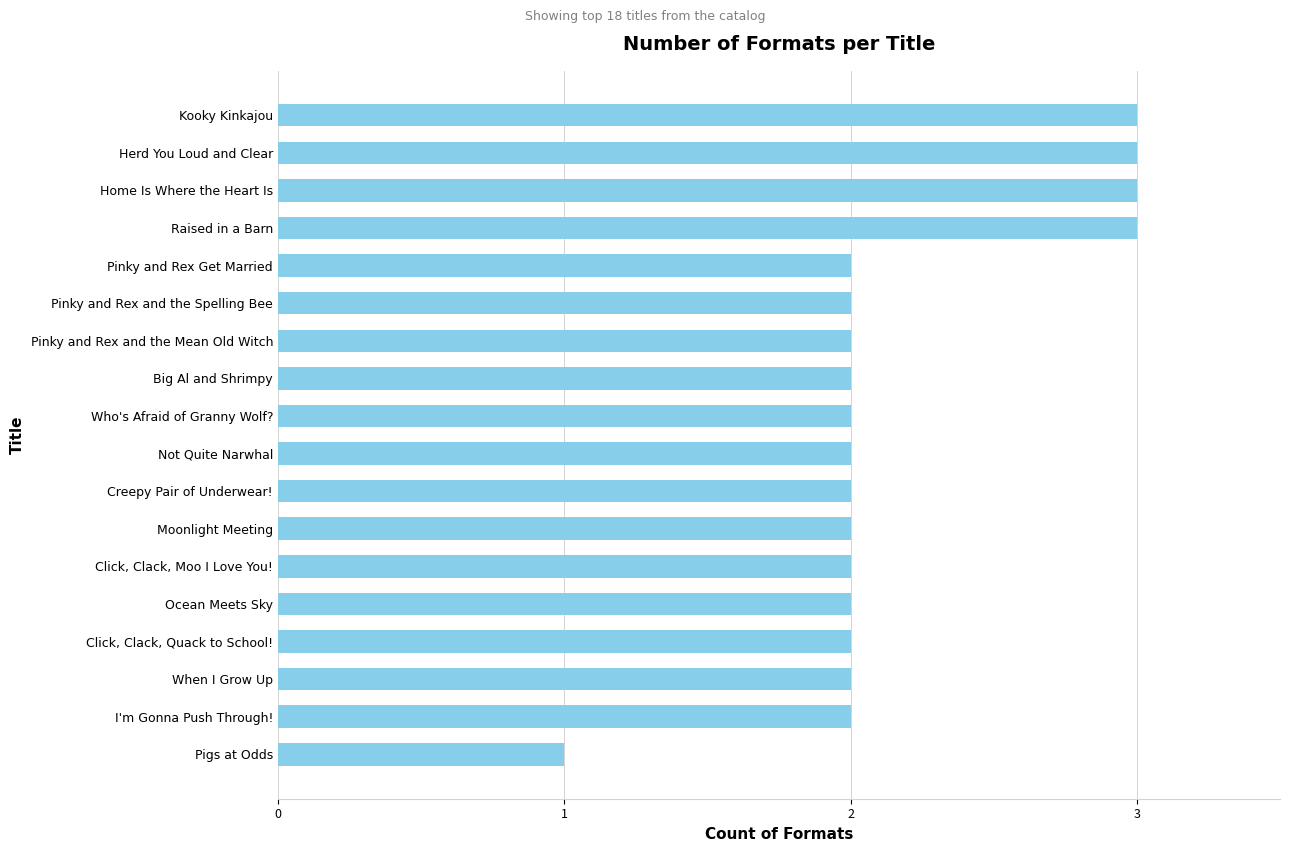

Approximately how many times larger is the value at Pinky and Rex Get Married compared to Click, Clack, Quack to School!?

1.0